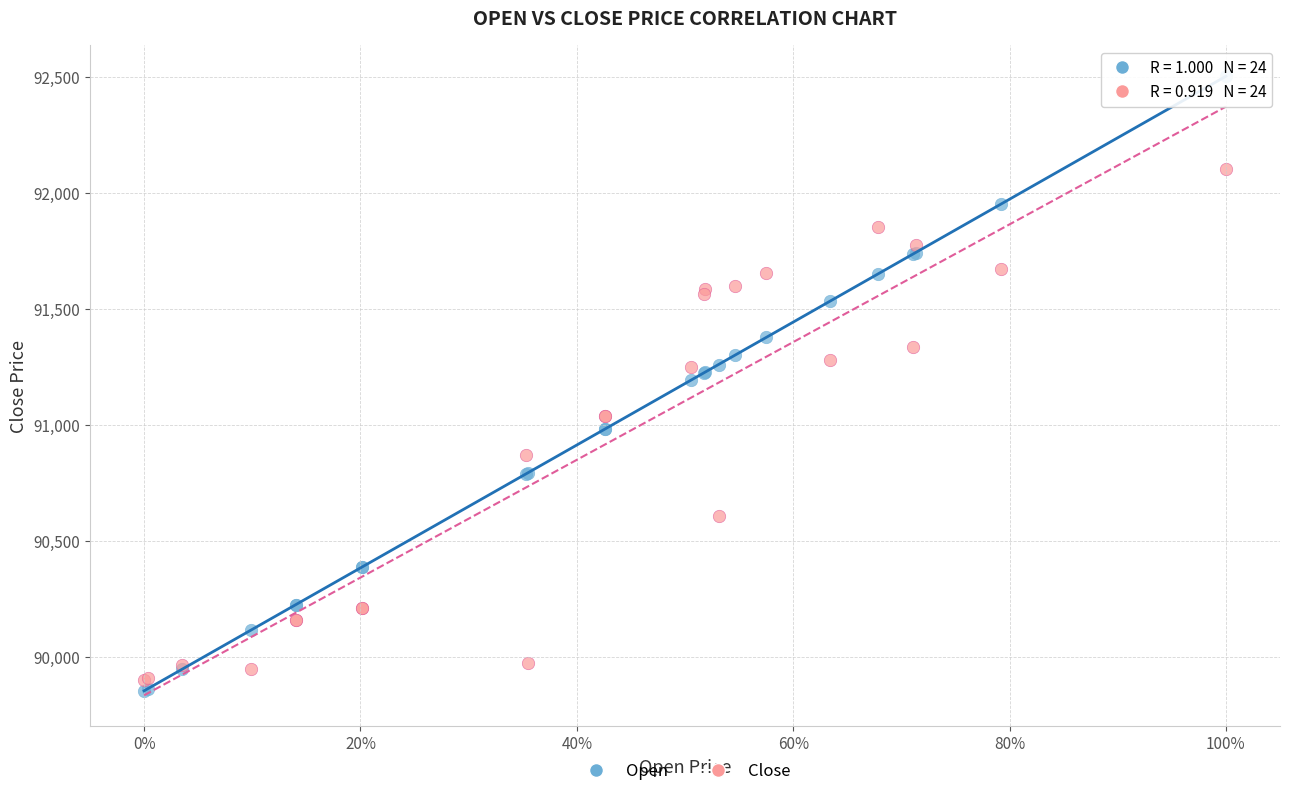

What are all the series names shown in the legend?

Open, Close